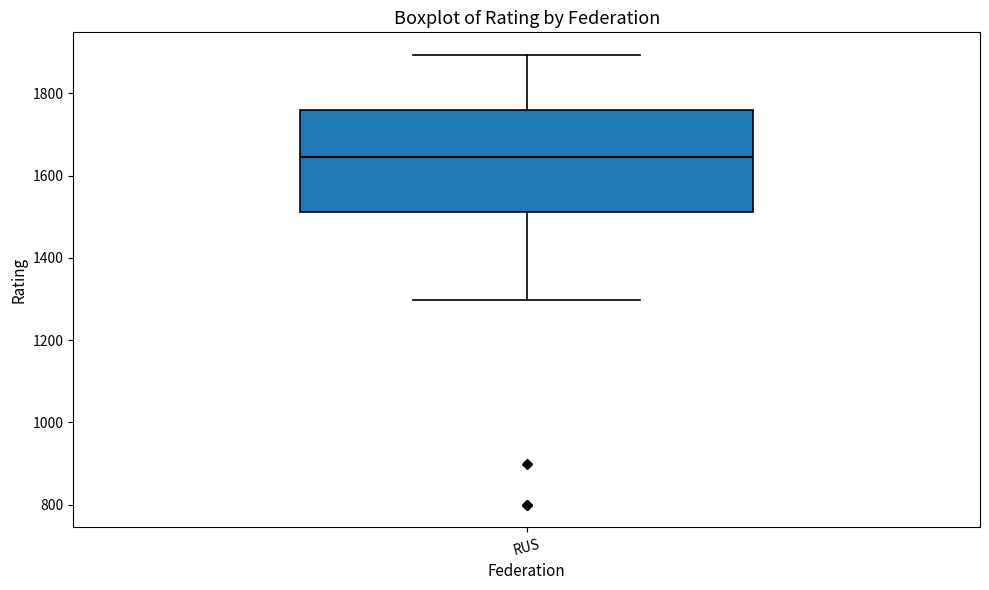

Transcribe this box plot: give where the median line is, the range the box spans, and where the two whiskers end, as read against the y-axis. The values are not printed on the chart, so give them approximately, as read against the axis.

median 1640, box 1520 to 1760, whiskers 1300 to 1900